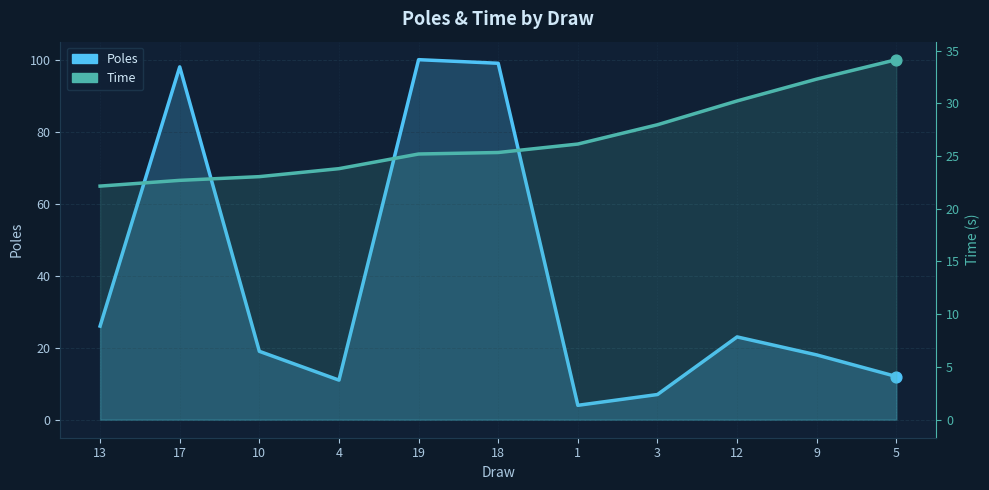

Which series contains the lowest Y value?

Poles